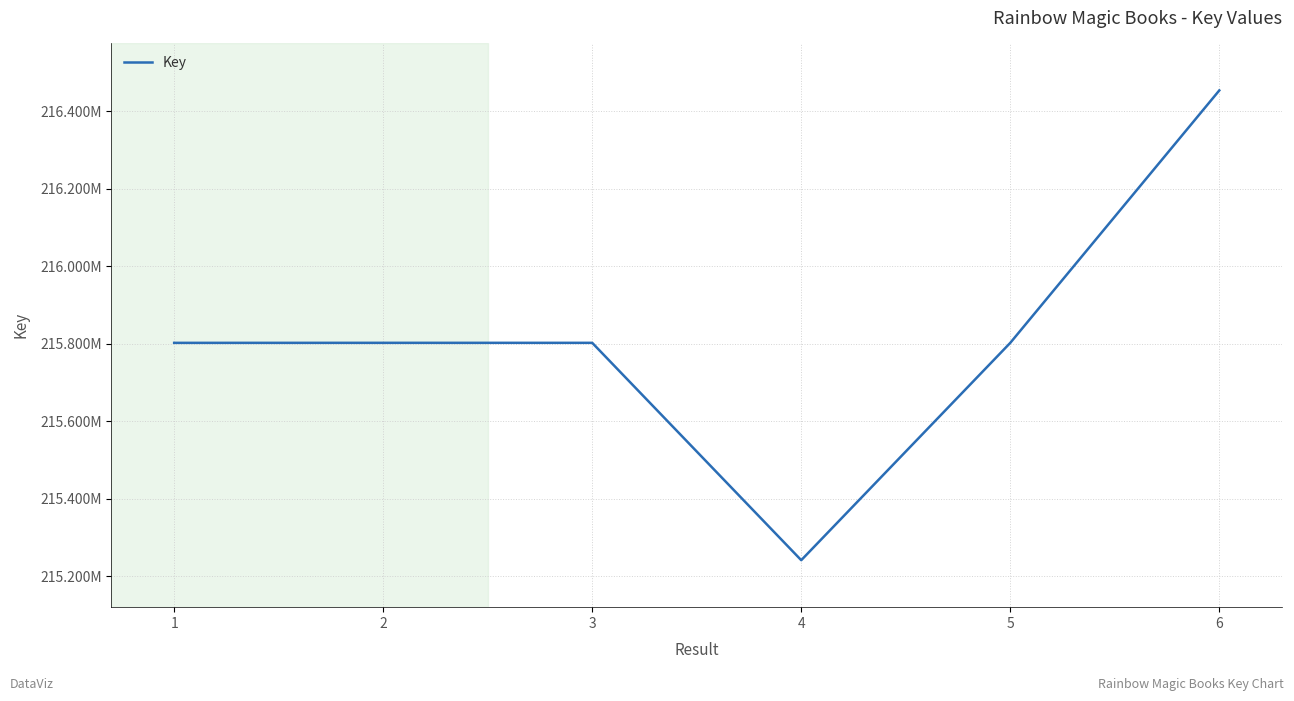

What is the value of the 6th point from the left?

216453364